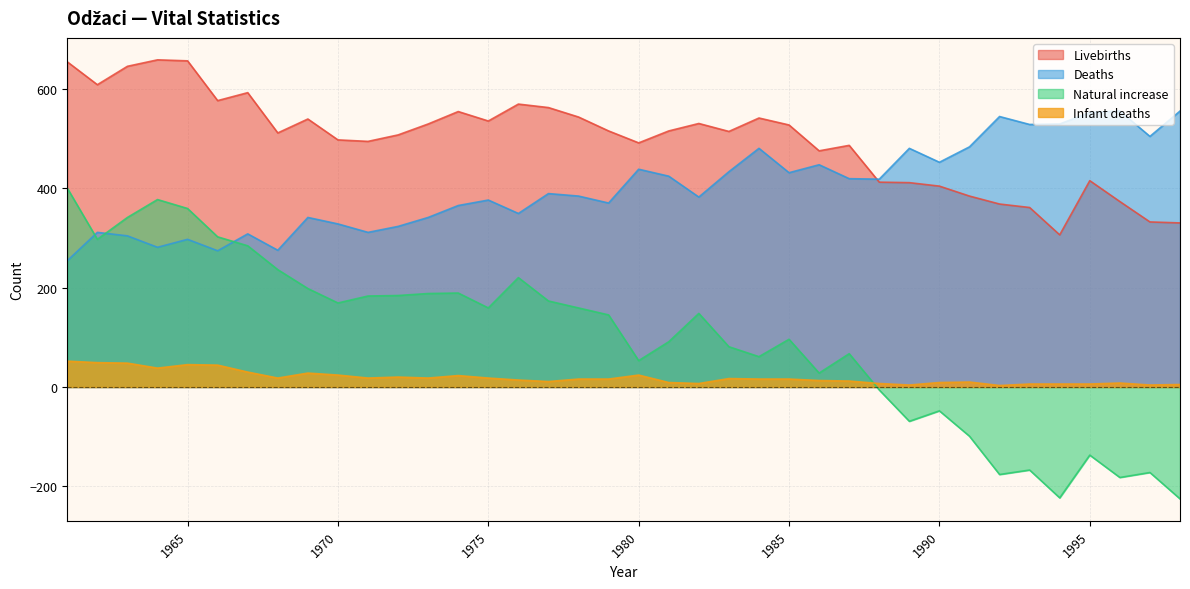

How many lines are shown in the chart?

4